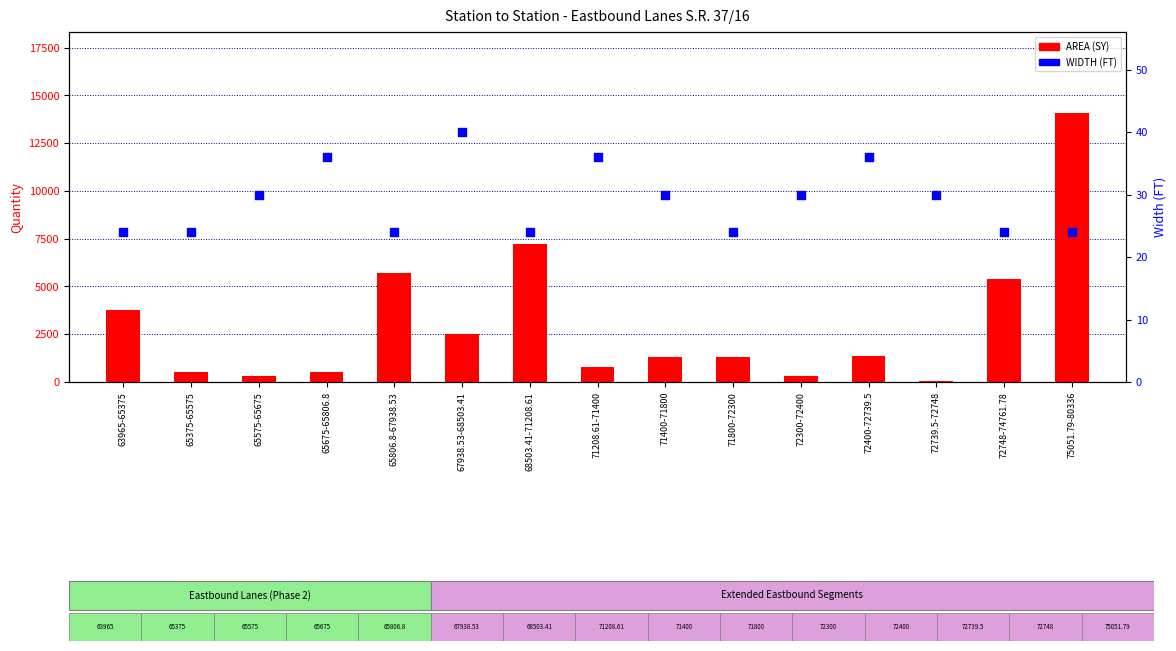

At how many categories does at least one series exceed 833?

9